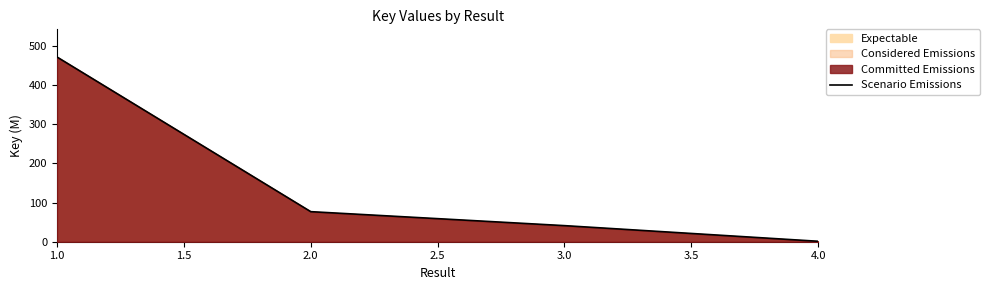

Rank the categories by value from lowest to highest.

4.0, 3.0, 2.0, 1.0